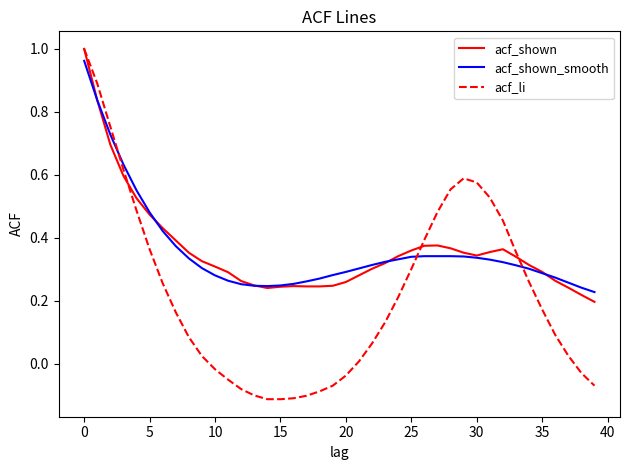

Which series has the widest spread of values?

acf_li